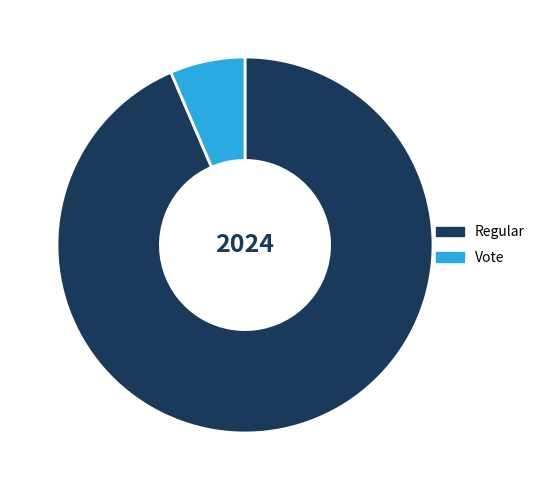

How many slices are in this pie chart?

2